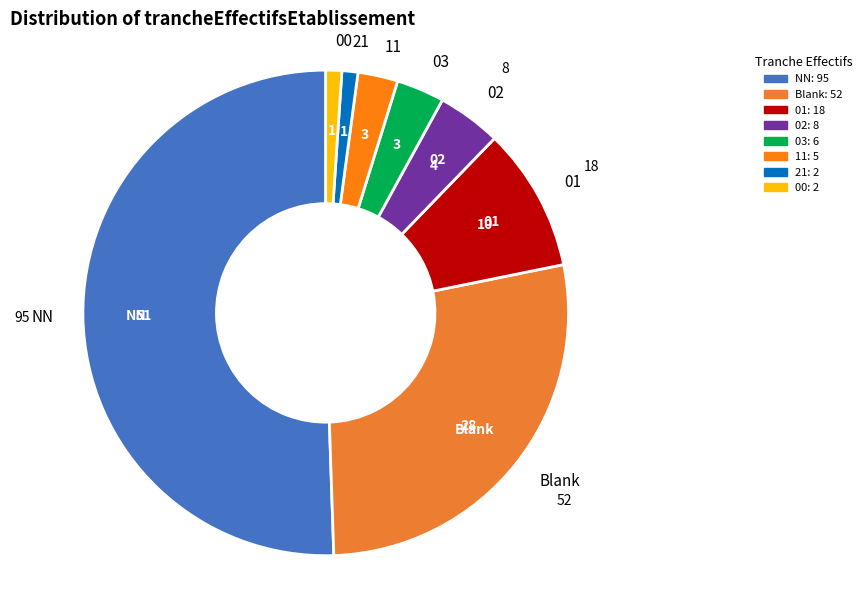

Combined, do 03 and 02 account for over 50%?

No